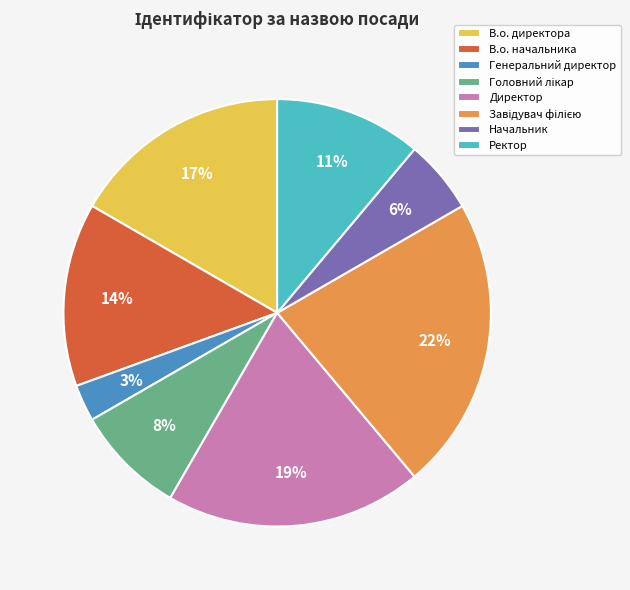

How many segments does this pie chart have?

8